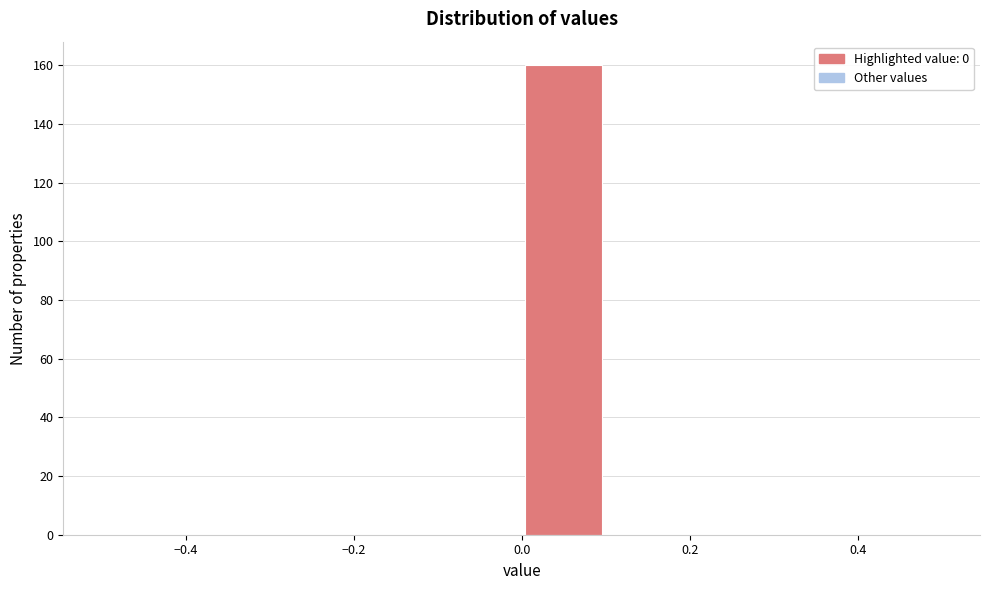

Reading left to right, list every bar in this chart as the range it spans on the x-axis followed by its height. The values are not printed on the chart, so give them approximately, as read against the axis.

-0.5 to -0.4: 0
-0.4 to -0.3: 0
-0.3 to -0.2: 0
-0.2 to -0.1: 0
-0.1 to 0.0: 0
0.0 to 0.1: 160
0.1 to 0.2: 0
0.2 to 0.3: 0
0.3 to 0.4: 0
0.4 to 0.5: 0